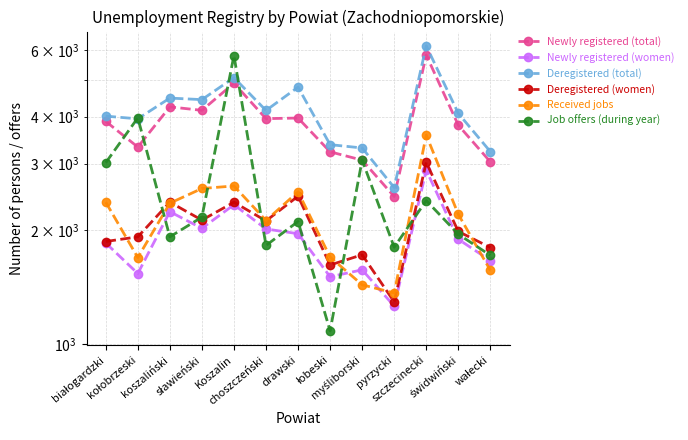

Is it true that Newly registered (total) equals 1672 at myśliborski?

False